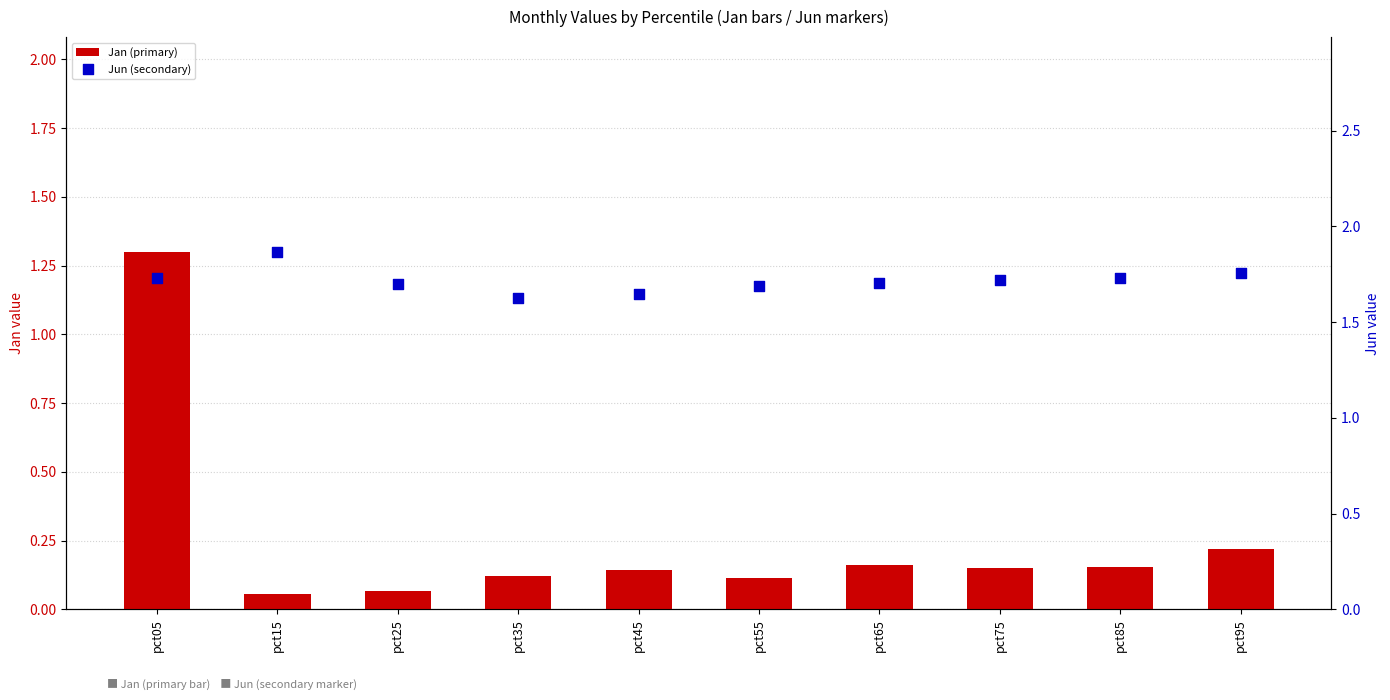

What are all the series names shown in the legend?

Jan (primary), Jun (secondary)